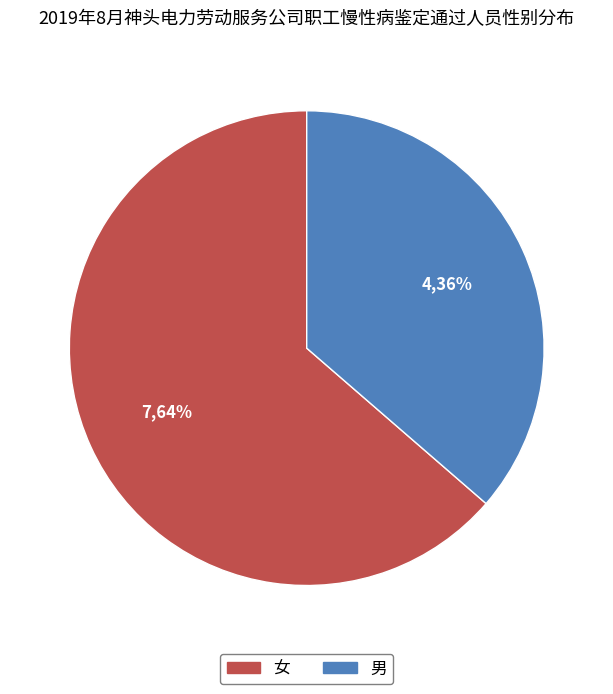

What is the smallest slice in the pie chart?

男